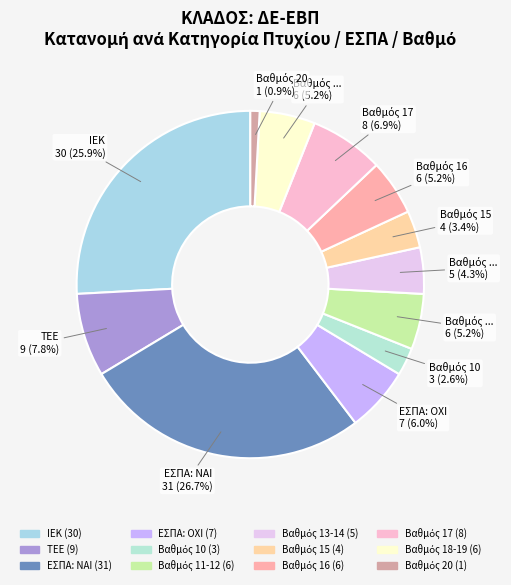

How many slices are in this pie chart?

12